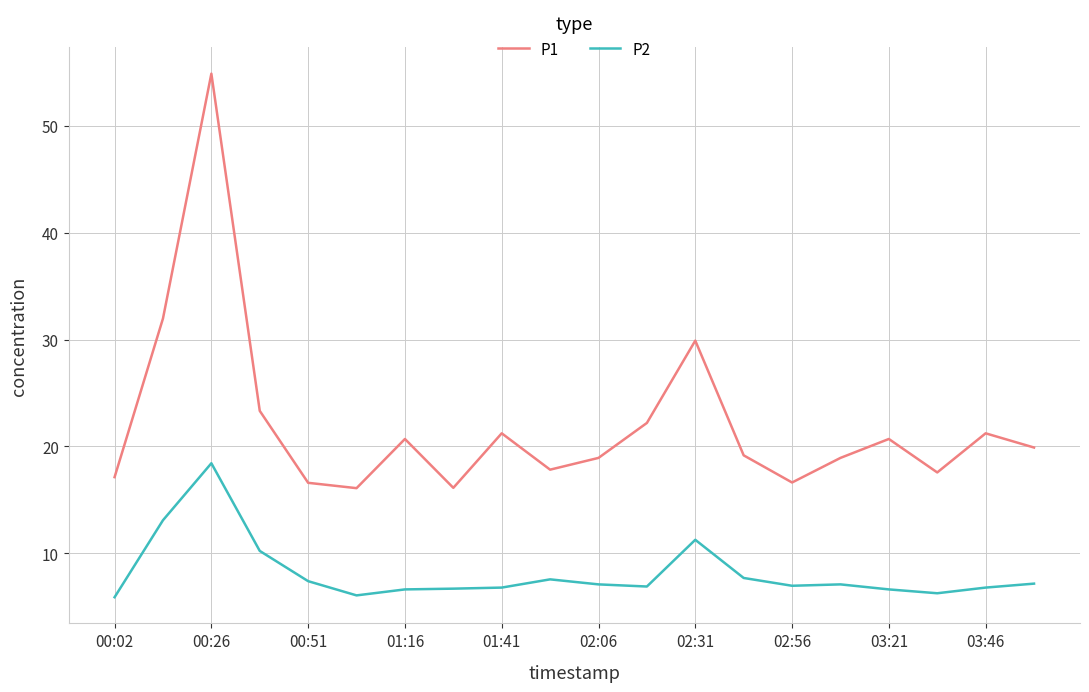

List the series in order of their overall mean, lowest first.

P2, P1